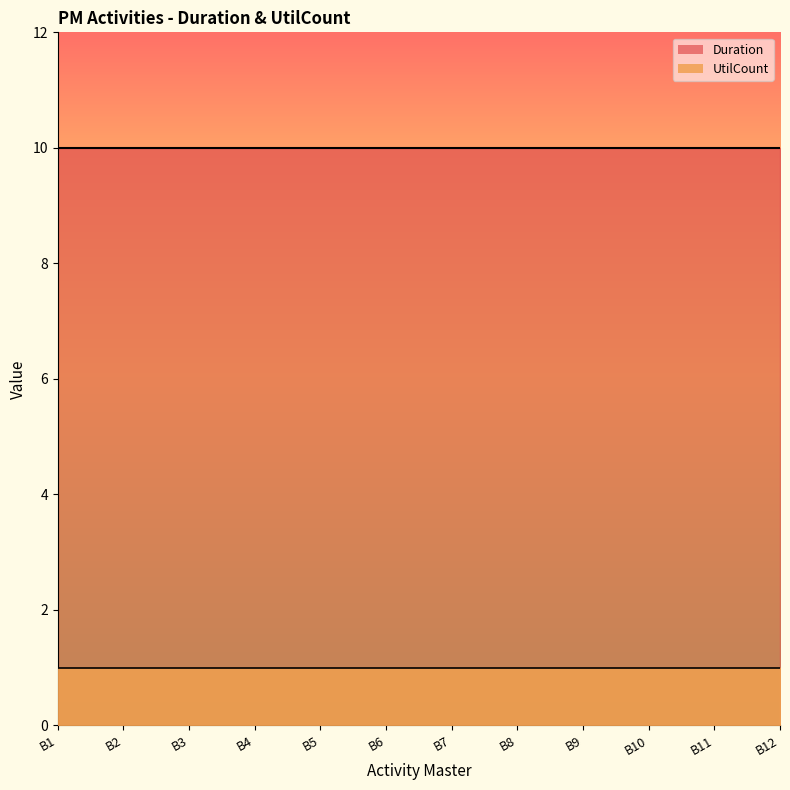

What is the difference between the highest and lowest values at B9?

9